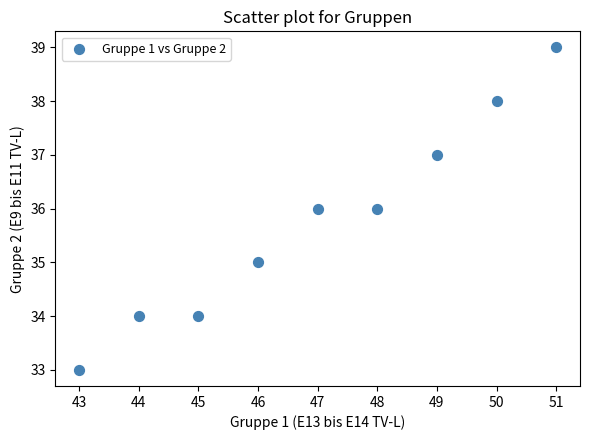

What is the average Y value?

36